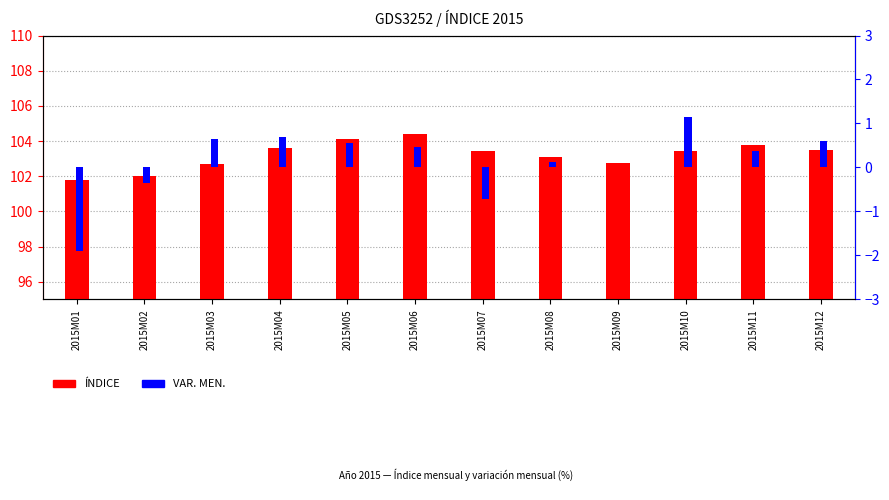

Is the value of VAR. MEN. at 2015M09 greater than the value of ÍNDICE at 2015M09?

No